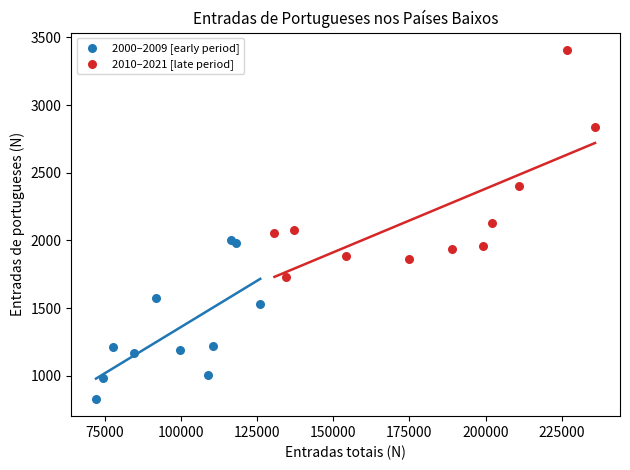

Which series reaches the minimum Y coordinate?

2000–2009 [early period]